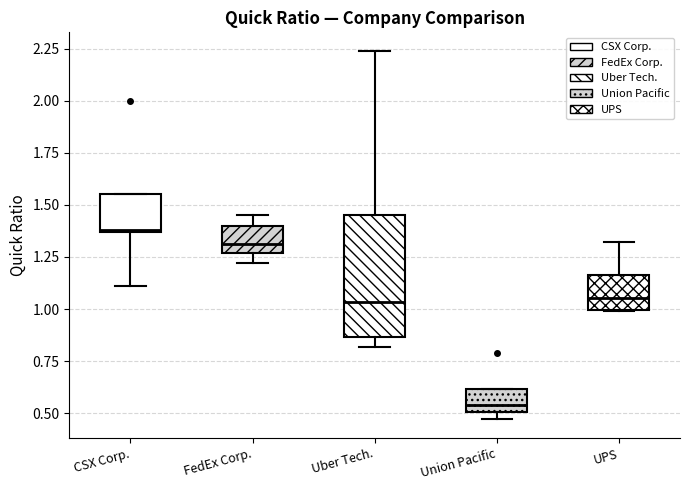

Reading left to right, read every box against the y-axis: the position of its median line, the range the box covers, and the ends of its whiskers. The values are not printed on the chart, so give them approximately, as read against the axis.

CSX Corp.: median 1.40, box 1.35 to 1.55, whiskers 1.10 to 1.55
FedEx Corp.: median 1.30, box 1.25 to 1.40, whiskers 1.20 to 1.45
Uber Tech.: median 1.05, box 0.85 to 1.45, whiskers 0.80 to 2.25
Union Pacific: median 0.55, box 0.50 to 0.60, whiskers 0.45 to 0.60
UPS: median 1.05, box 1.00 to 1.15, whiskers 1.00 to 1.30